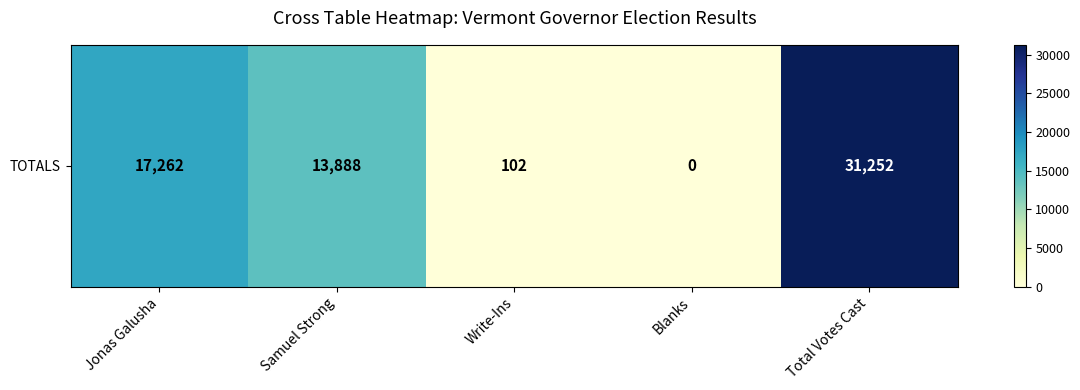

What is the difference between the second highest and minimum values?

17262